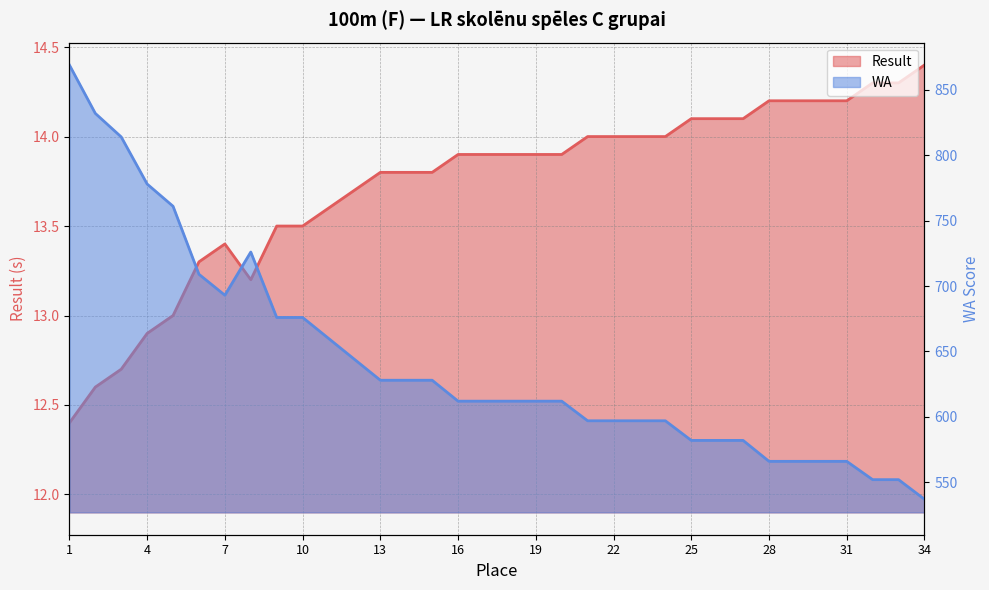

Between 3 and 24, which is larger?

24